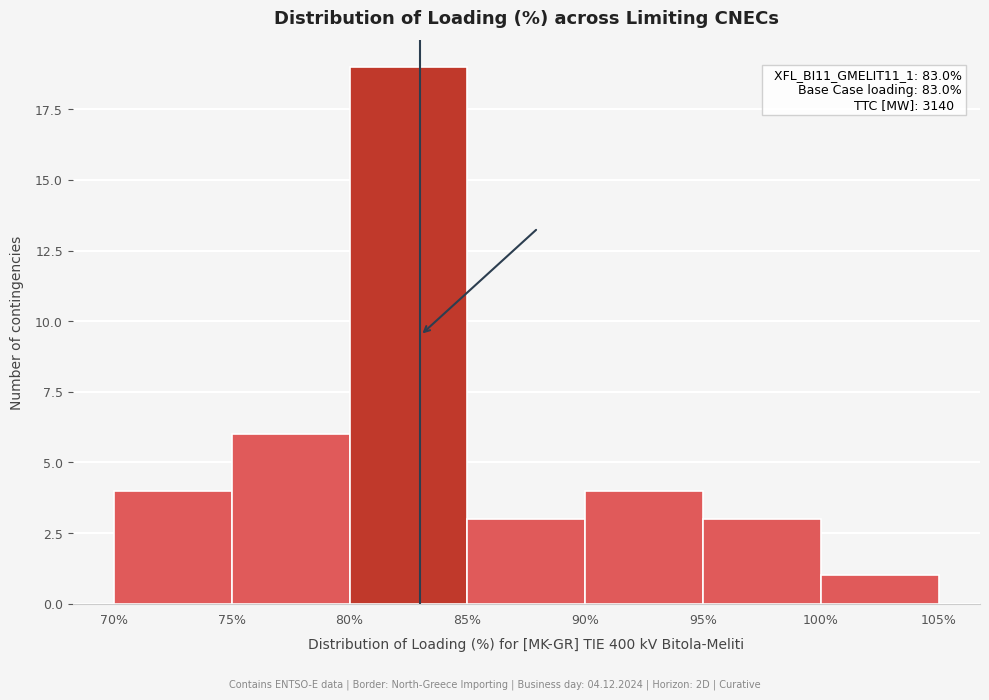

Which range on the x-axis has the tallest bar?

80% to 85%